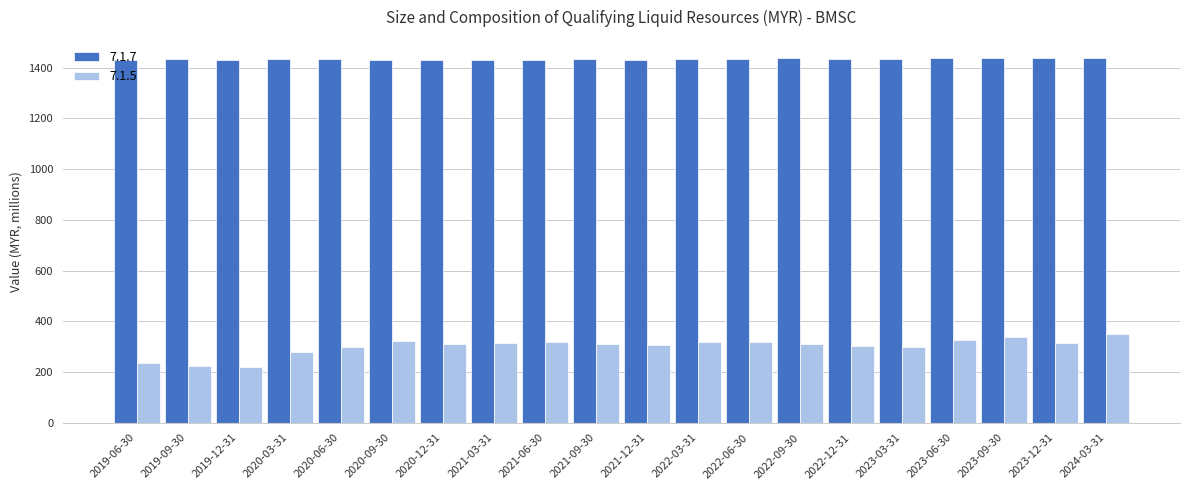

What is the difference between the maximum and second lowest values in the 7.1.5 series?

125.3